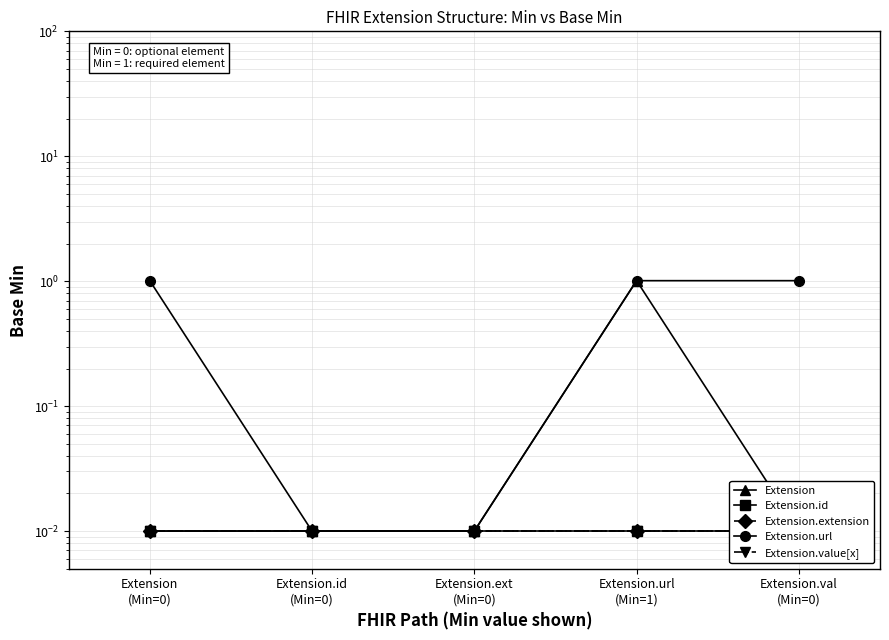

True or false: Extension.url and Extension cross at least once.

False